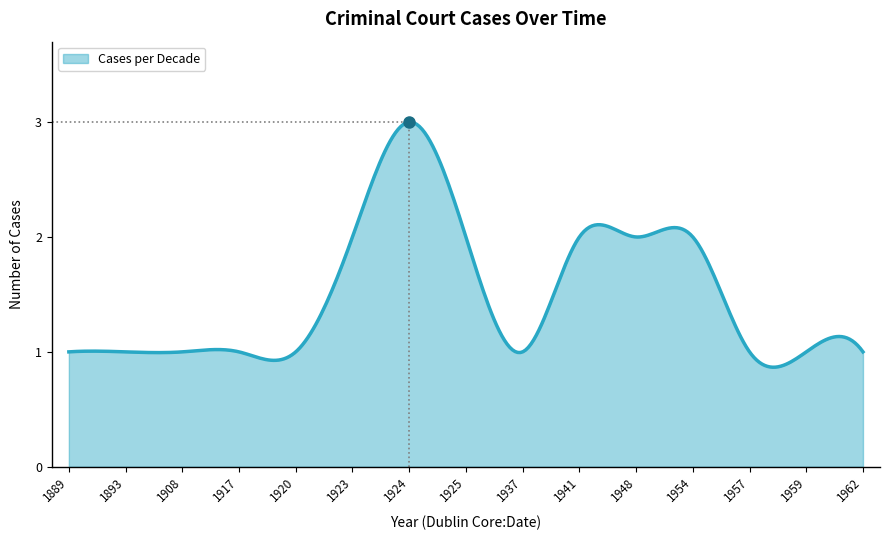

Rank the categories by value from highest to lowest.

1924, 1923, 1925, 1941, 1948, 1954, 1889, 1893, 1908, 1917, 1920, 1937, 1957, 1959, 1962